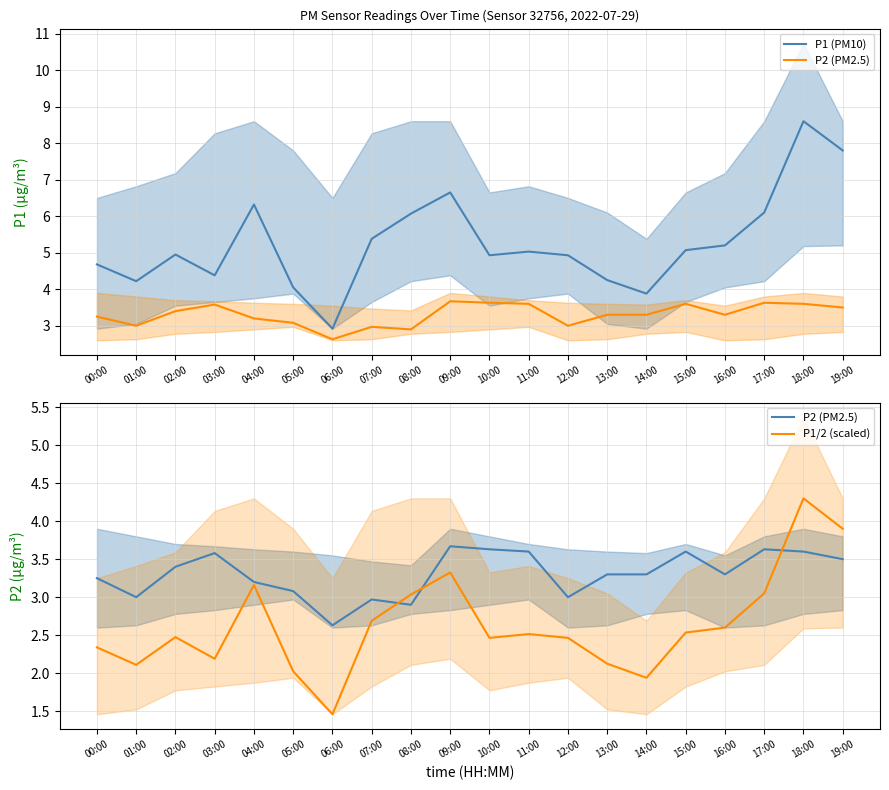

True or false: P2 (PM2.5) has a value of 3.2 at 00:00.

True